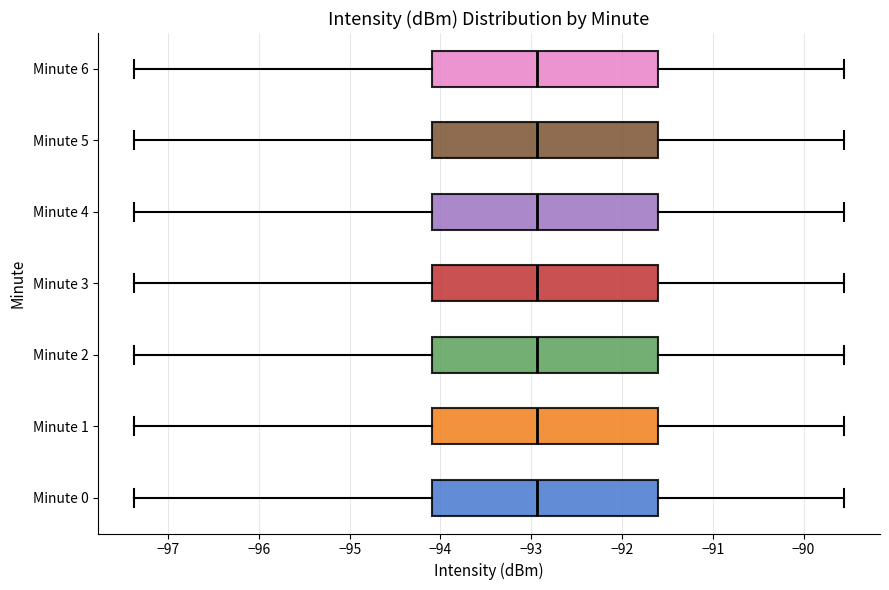

Reading bottom to top, transcribe this box plot: for each box, give where its median line is, the range the box spans, and where its two whiskers end, as read against the x-axis. The values are not printed on the chart, so give them approximately, as read against the axis.

Minute 0: median -92.9, box -94.1 to -91.6, whiskers -97.4 to -89.5
Minute 1: median -92.9, box -94.1 to -91.6, whiskers -97.4 to -89.5
Minute 2: median -92.9, box -94.1 to -91.6, whiskers -97.4 to -89.5
Minute 3: median -92.9, box -94.1 to -91.6, whiskers -97.4 to -89.5
Minute 4: median -92.9, box -94.1 to -91.6, whiskers -97.4 to -89.5
Minute 5: median -92.9, box -94.1 to -91.6, whiskers -97.4 to -89.5
Minute 6: median -92.9, box -94.1 to -91.6, whiskers -97.4 to -89.5